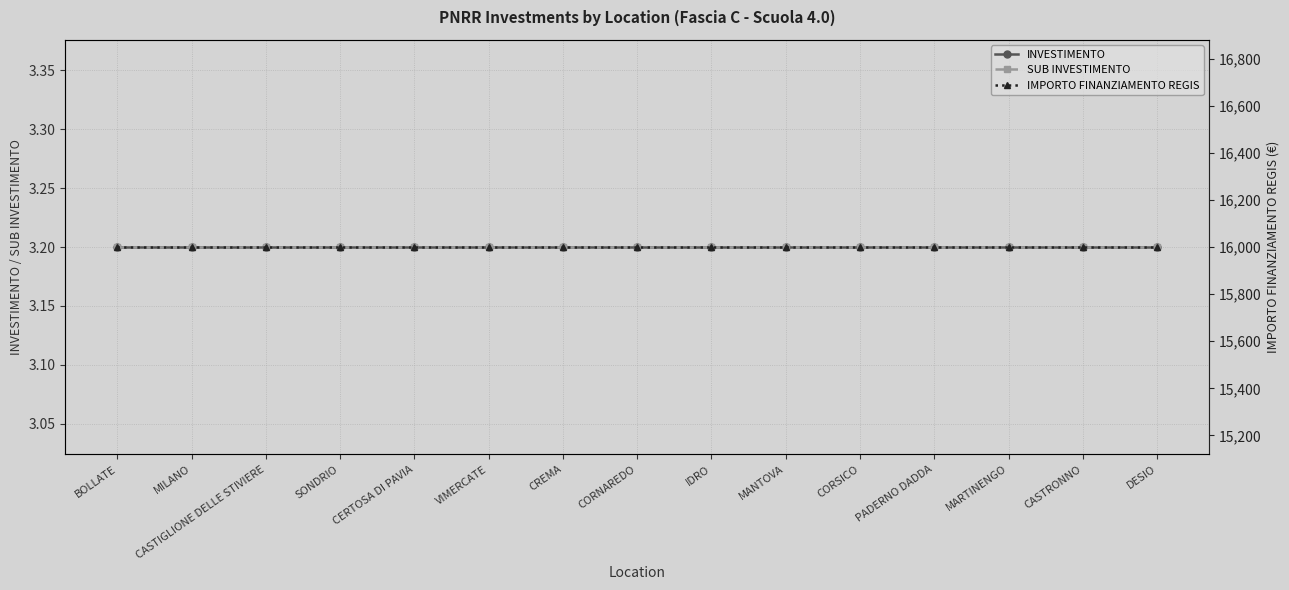

Reading left to right, what are all the values shown in this chart?

INVESTIMENTO: 3.2	3.2	3.2	3.2	3.2	3.2	3.2	3.2	3.2	3.2	3.2	3.2	3.2	3.2	3.2
SUB INVESTIMENTO: 3.2	3.2	3.2	3.2	3.2	3.2	3.2	3.2	3.2	3.2	3.2	3.2	3.2	3.2	3.2
IMPORTO FINANZIAMENTO REGIS: 16000.0	16000.0	16000.0	16000.0	16000.0	16000.0	16000.0	16000.0	16000.0	16000.0	16000.0	16000.0	16000.0	16000.0	16000.0